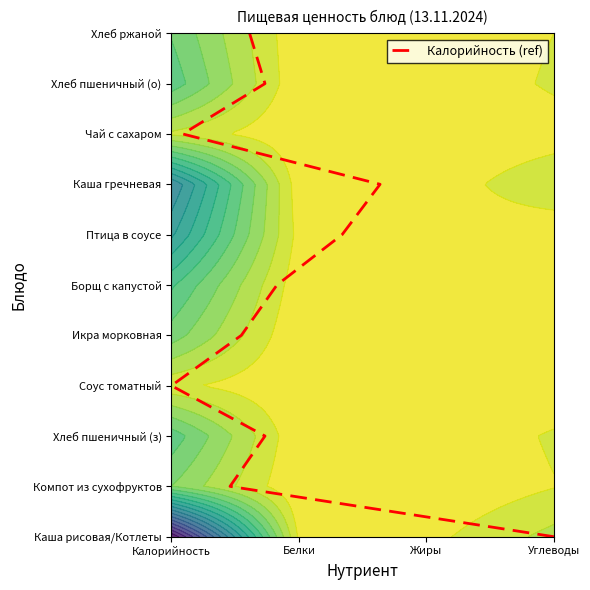

How many distinct data groups are displayed?

1